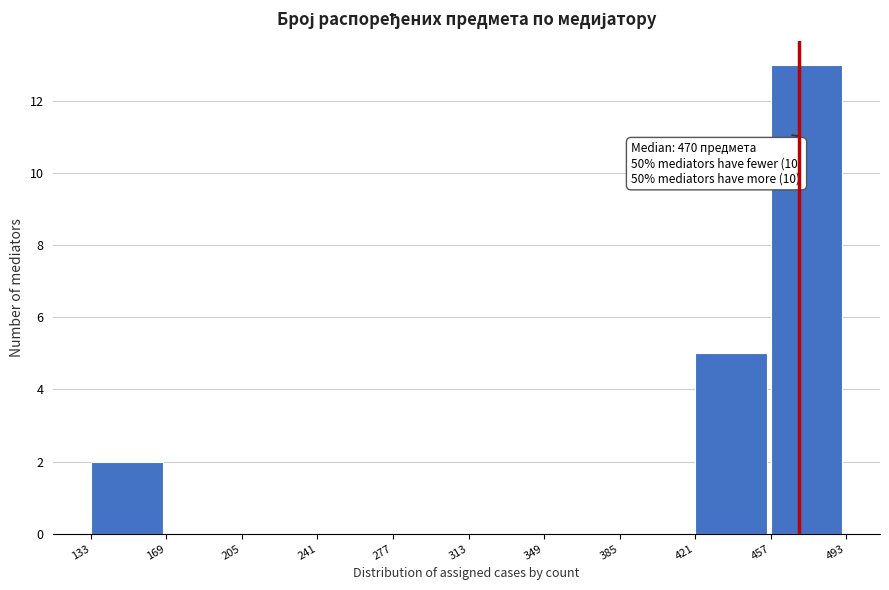

Over which range of the x-axis is the bar tallest?

457 to 493